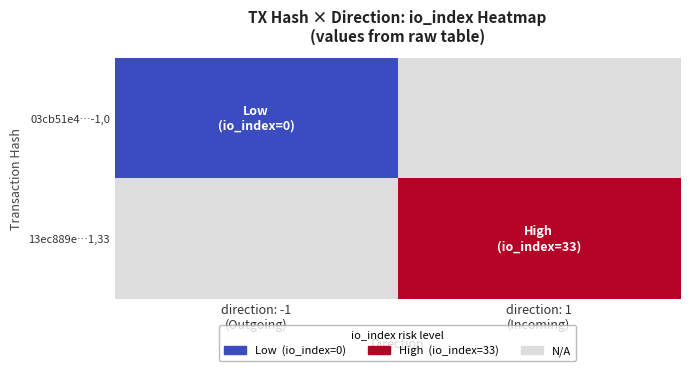

Is the value of 13ec889e…1,33 at direction: -1 (Outgoing) greater than the value of 03cb51e4…-1,0 at direction: 1 (Incoming)?

No